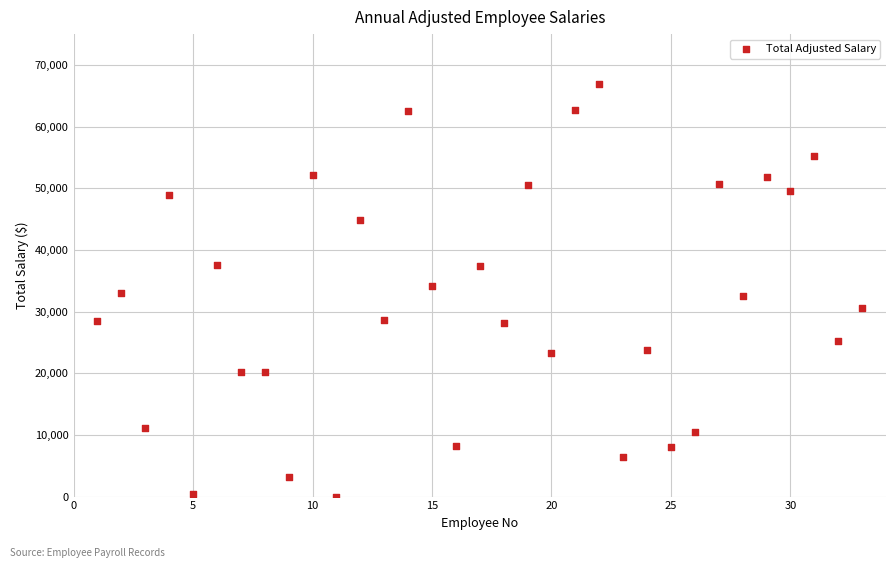

What is the range of Y values (max minus min)?

66858.1